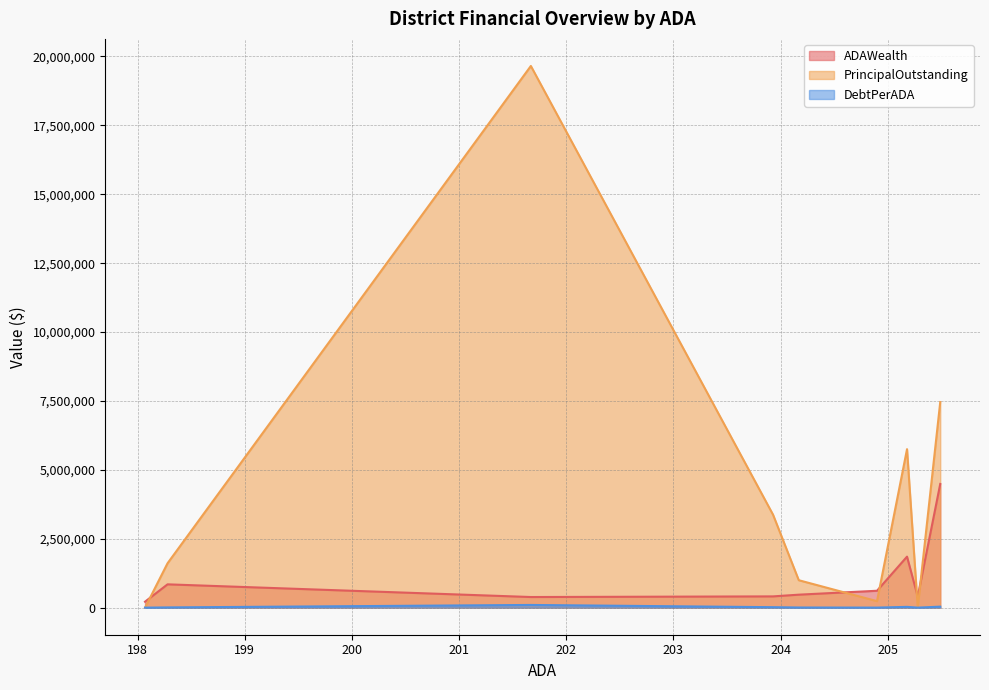

What are all the series names shown in the legend?

ADAWealth, PrincipalOutstanding, DebtPerADA